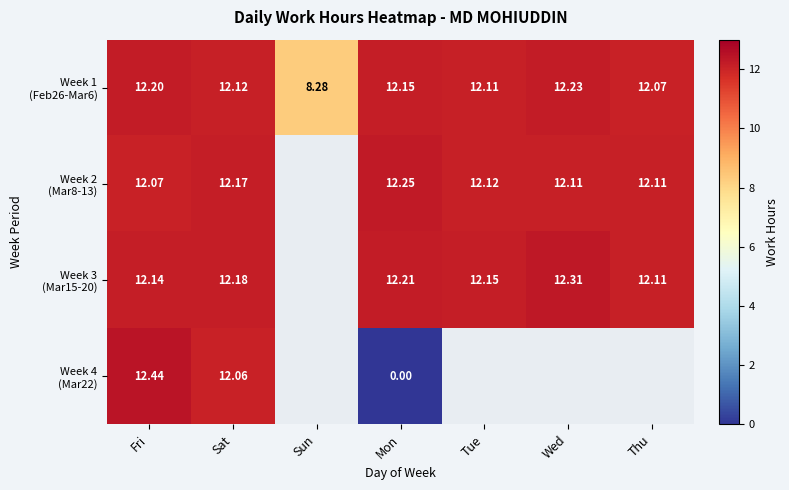

Is it true that Week 1 (Feb26-Mar6) equals 12.1 at Sat?

True